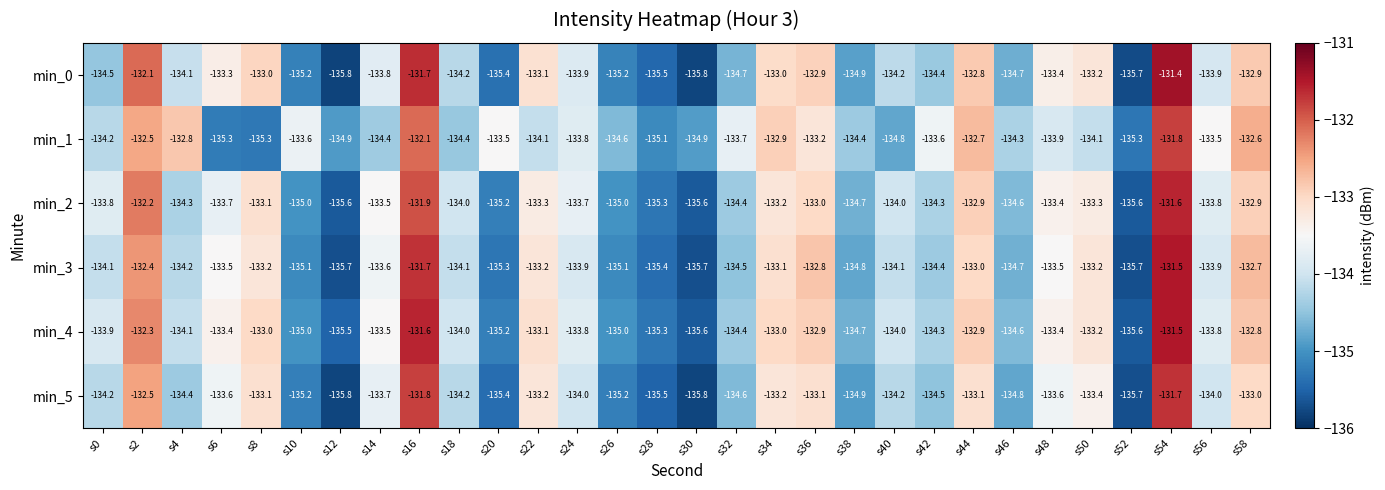

At which label is min_3 closest to -133?

s44